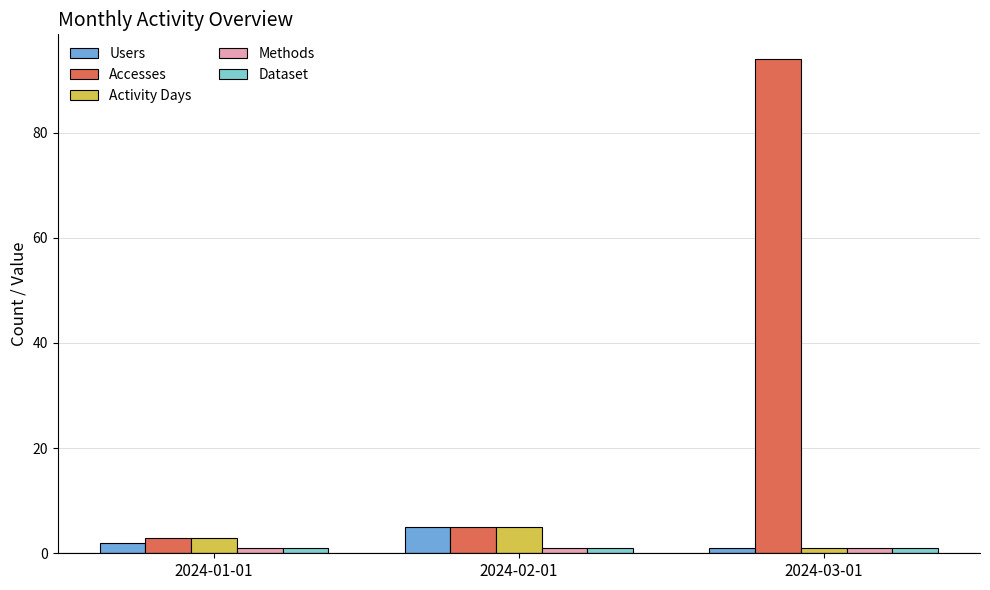

What is the value of the Methods bar at the 1st from the left?

1